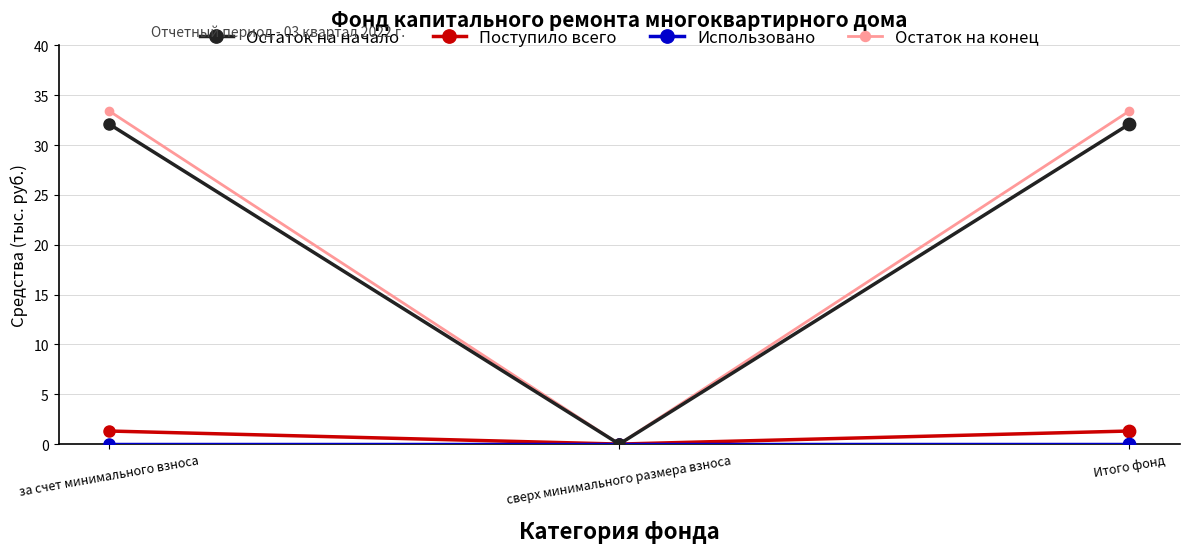

What is the total value across all series at Итого фонд?

66.8